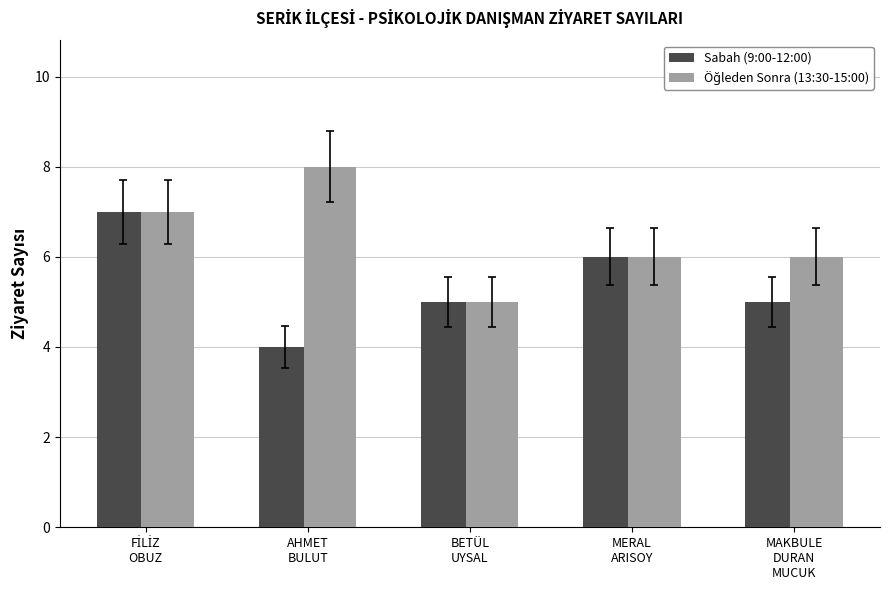

What is the maximum value shown in the chart?

8